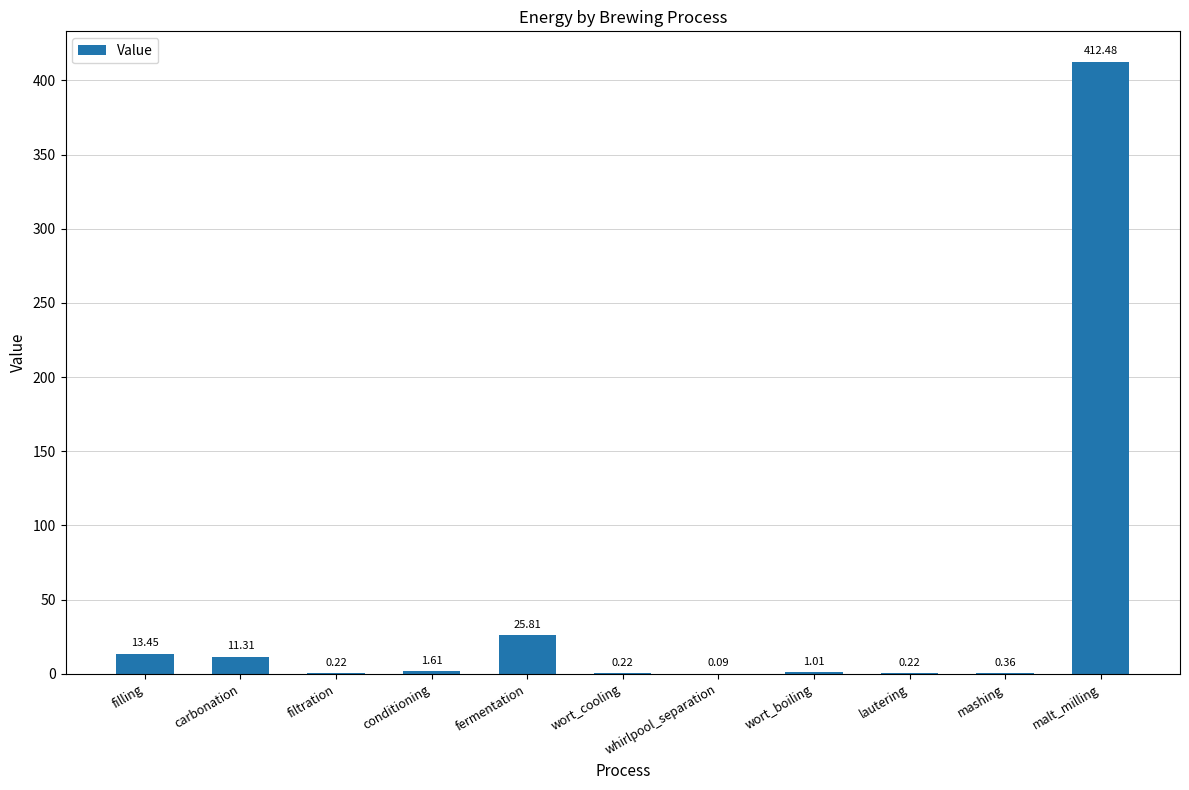

Which category has the highest value across all series?

malt_milling